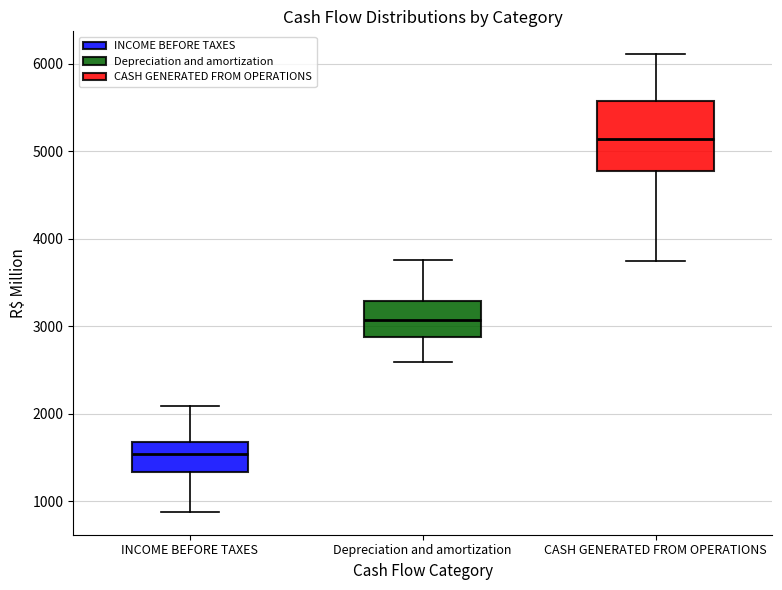

Reading left to right, read every box against the y-axis: the position of its median line, the range the box covers, and the ends of its whiskers. The values are not printed on the chart, so give them approximately, as read against the axis.

INCOME BEFORE TAXES: median 1500, box 1300 to 1700, whiskers 900 to 2100
Depreciation and amortization: median 3100, box 2900 to 3300, whiskers 2600 to 3800
CASH GENERATED FROM OPERATIONS: median 5100, box 4800 to 5600, whiskers 3700 to 6100